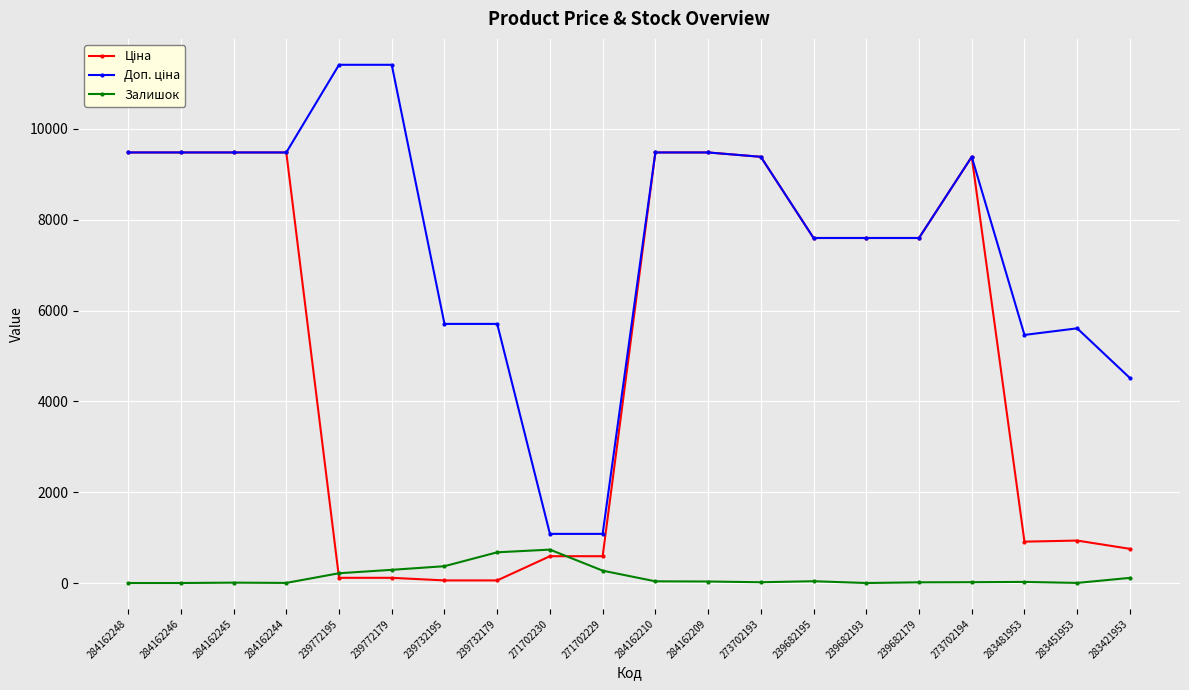

What is the total value across all series at 284162244?

18962.1